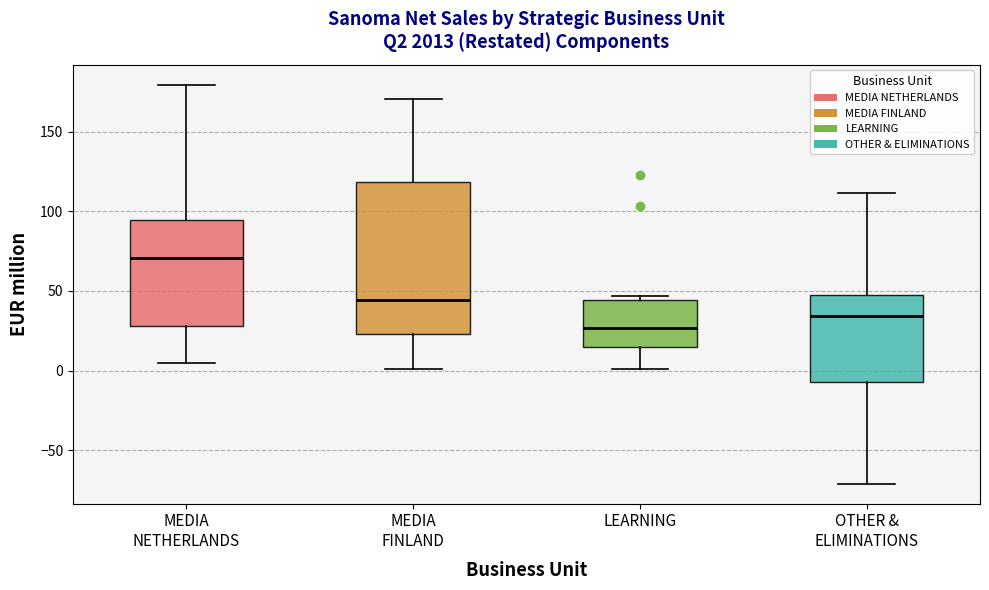

Reading left to right, transcribe this box plot: for each box, give where its median line is, the range the box spans, and where its two whiskers end, as read against the y-axis. The values are not printed on the chart, so give them approximately, as read against the axis.

MEDIA NETHERLANDS: median 70, box 30 to 95, whiskers 5 to 180
MEDIA FINLAND: median 45, box 25 to 120, whiskers 0 to 170
LEARNING: median 25, box 15 to 45, whiskers 0 to 45 (just above the box's upper edge)
OTHER & ELIMINATIONS: median 35, box -5 to 45, whiskers -70 to 110